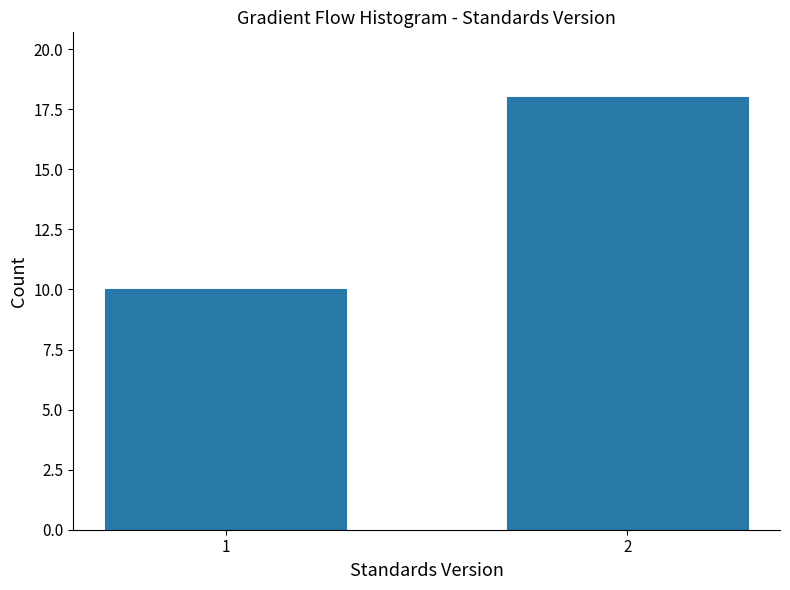

Reading left to right, list all the values displayed in this chart.

10	18